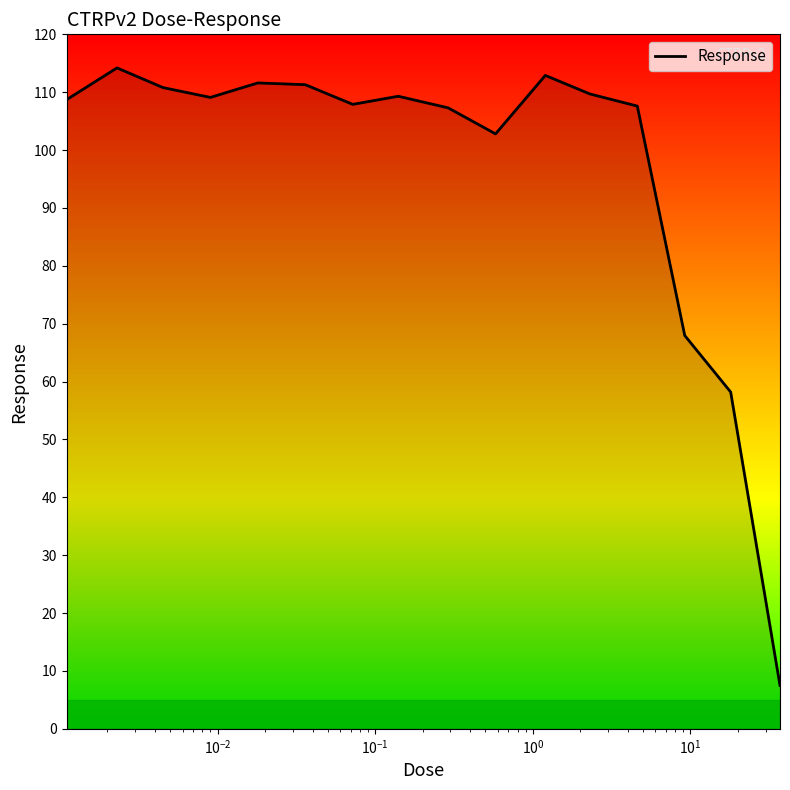

True or false: there are more than 1 points higher than both neighbors.

True